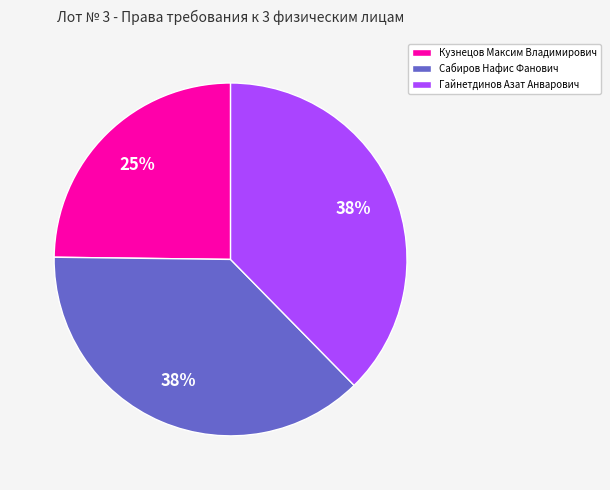

Does any single category account for the majority?

No